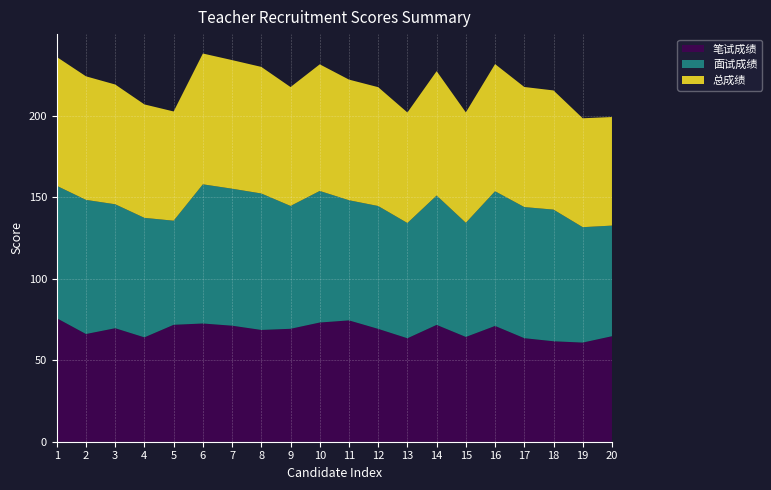

Reading left to right, extract all data points from this chart.

笔试成绩: 75.8	66.0	69.6	64.0	71.7	72.5	71.2	68.5	69.2	73.1	74.4	69.2	63.5	71.7	64.2	71.0	63.5	61.6	60.8	64.7
面试成绩: 81.2	82.2	76.0	73.3	63.8	85.3	84.0	83.7	75.3	80.7	73.7	75.3	70.7	79.3	70.0	82.6	80.4	80.7	70.8	67.8
总成绩: 79.0	75.8	73.4	69.6	67.0	80.2	78.9	77.6	72.9	77.6	74.0	72.9	67.8	76.3	67.7	78.0	73.6	73.1	66.8	66.6